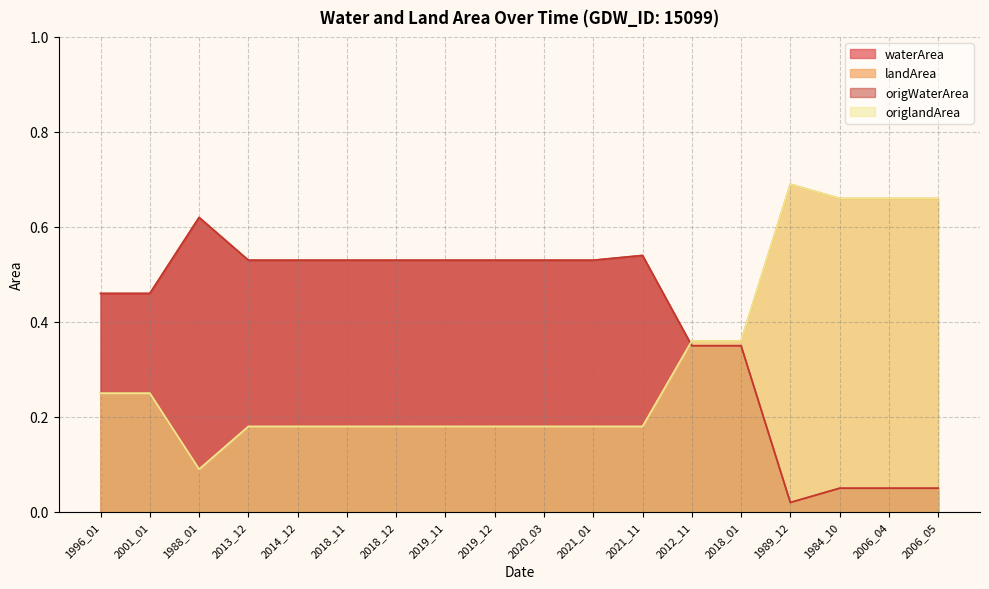

Is it true that origlandArea equals 0.0 at 1988_01?

False